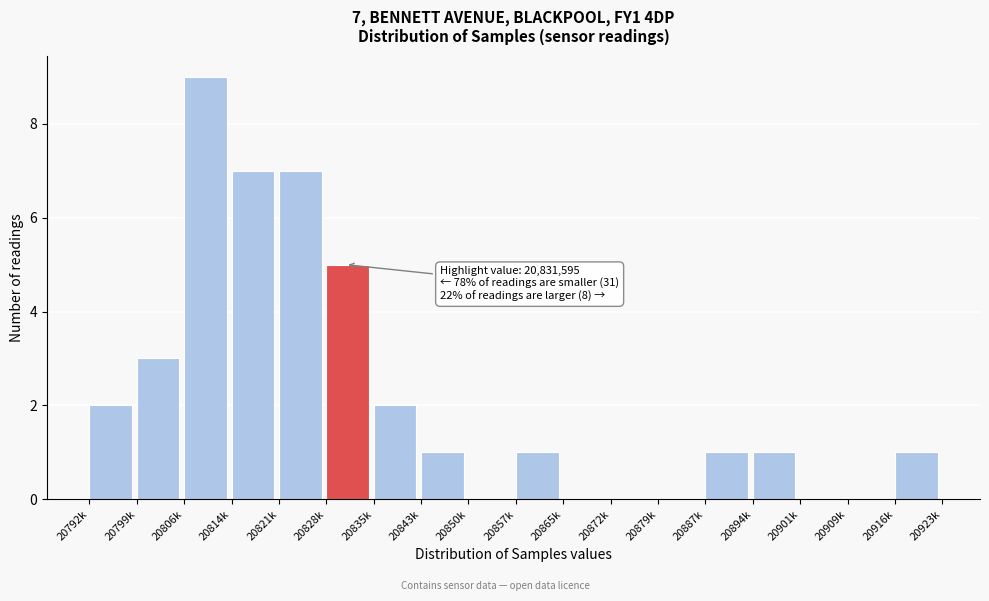

Reading right to left, what are all the values shown in this chart?

20916k=1	20909k=0	20901k=0	20894k=1	20887k=1	20879k=0	20872k=0	20865k=0	20857k=1	20850k=0	20843k=1	20835k=2	20828k=5	20821k=7	20814k=7	20806k=9	20799k=3	20792k=2